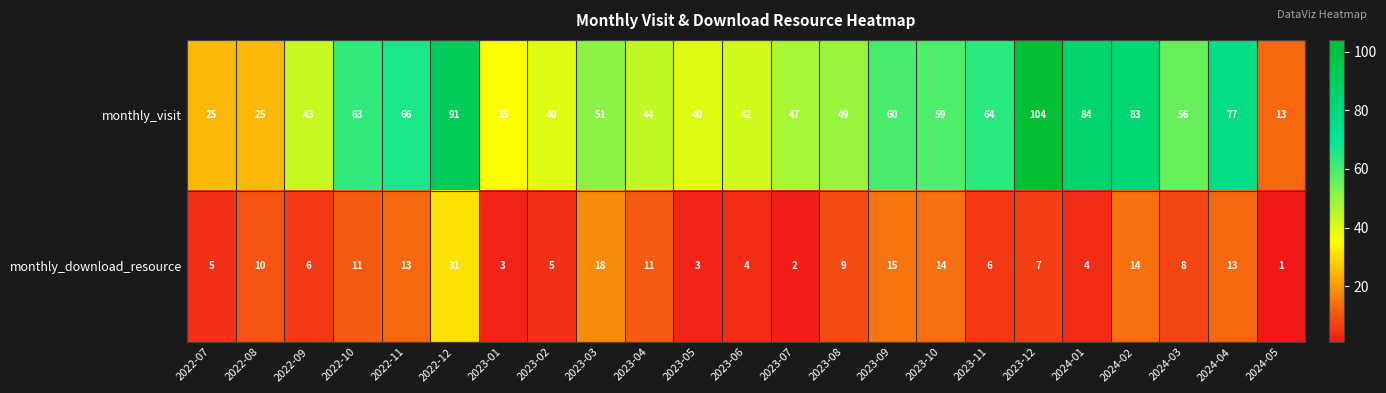

How many values in the monthly_download_resource series are below 8?

11